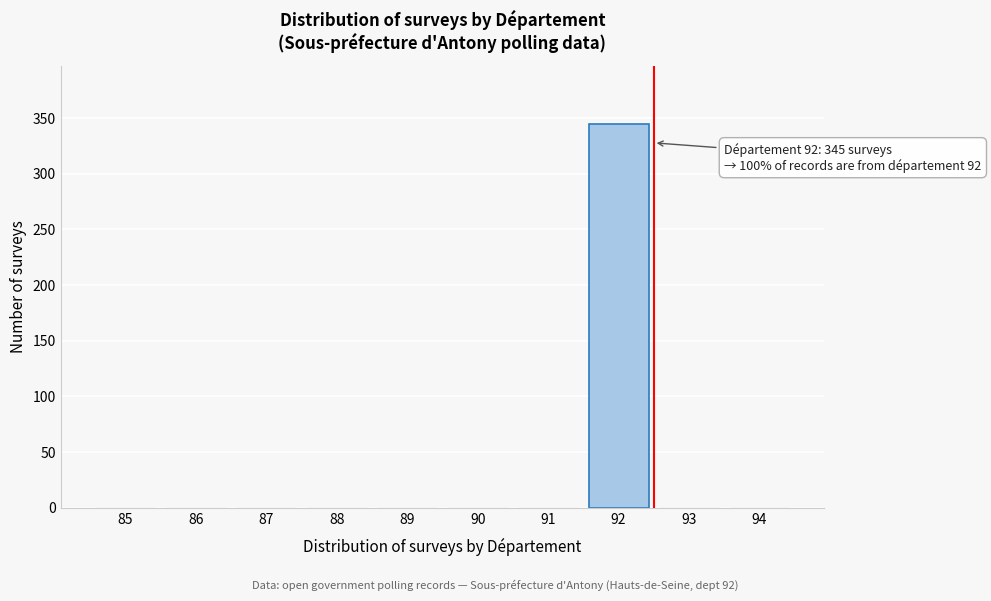

Reading left to right, transcribe all the data shown in this chart.

85=0	86=0	87=0	88=0	89=0	90=0	91=0	92=345	93=0	94=0